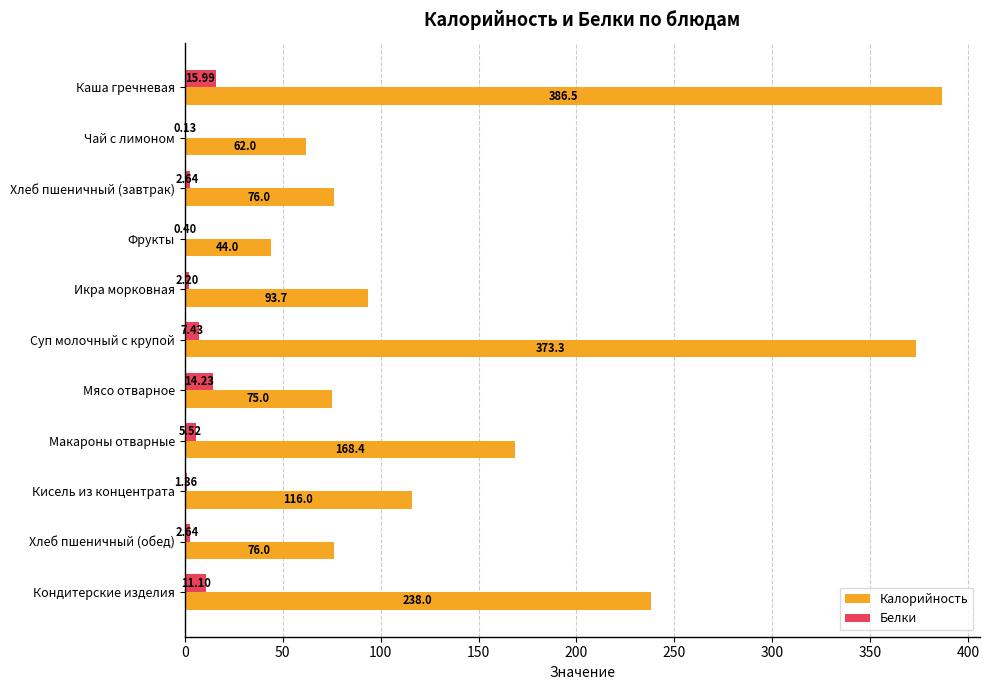

What is the total value across all series at Мясо отварное?

89.2